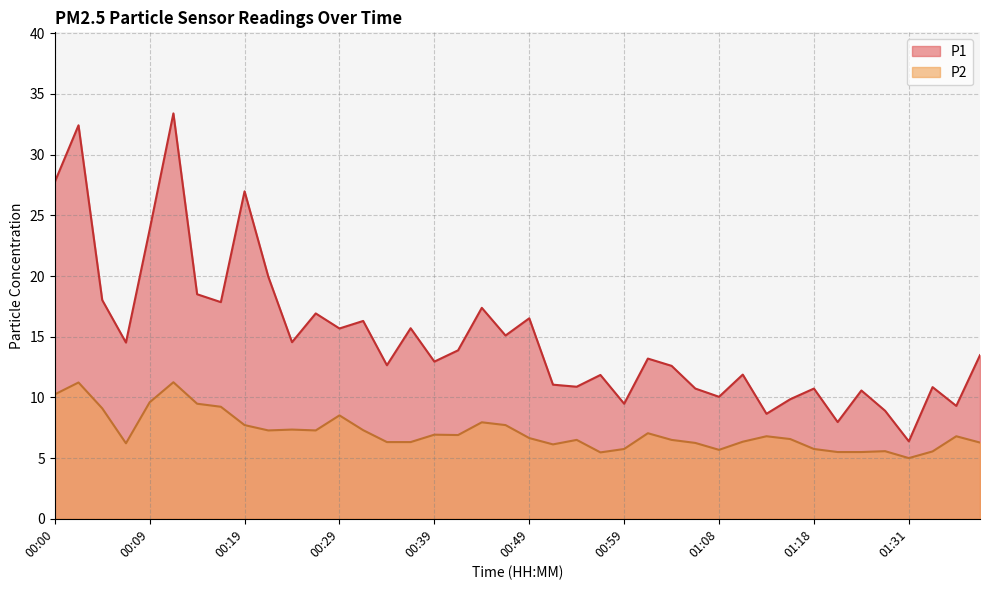

Is the value of P1 at 00:29 greater than the value of P2 at 00:27?

Yes